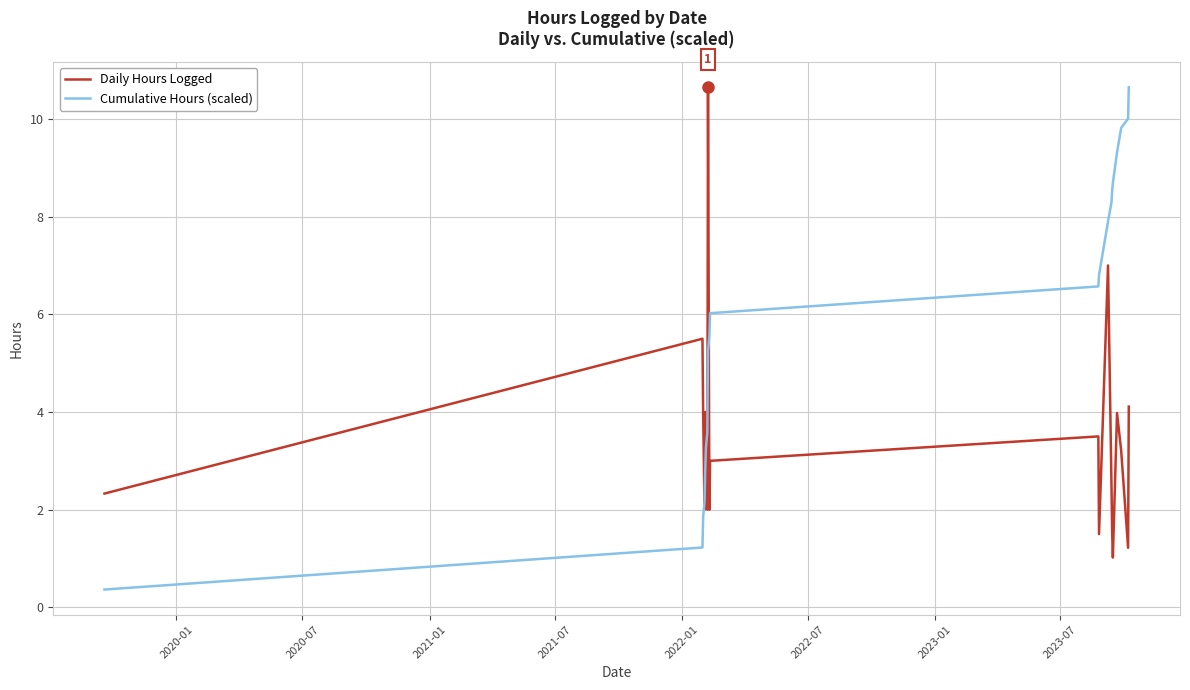

What are all the series names shown in the legend?

Daily Hours Logged, Cumulative Hours (scaled)